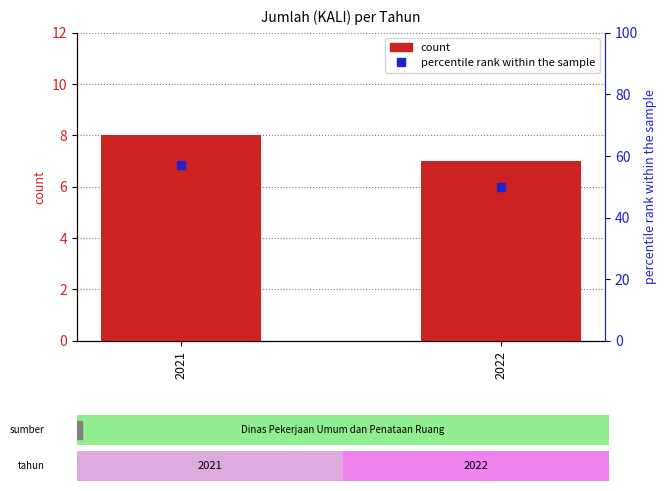

How many categories are shown in the chart?

2